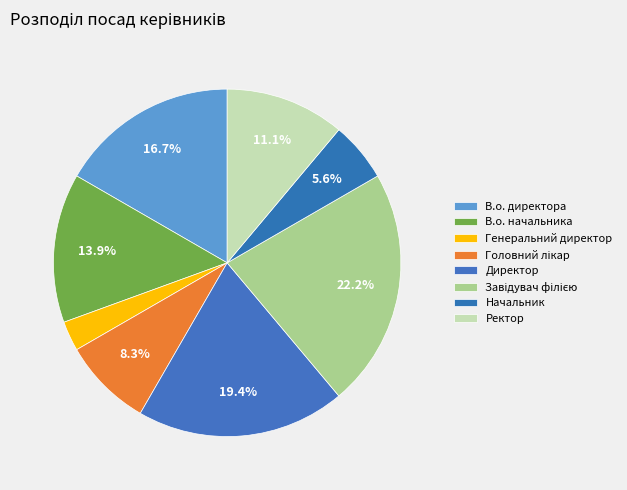

Count the number of slices in the pie.

8